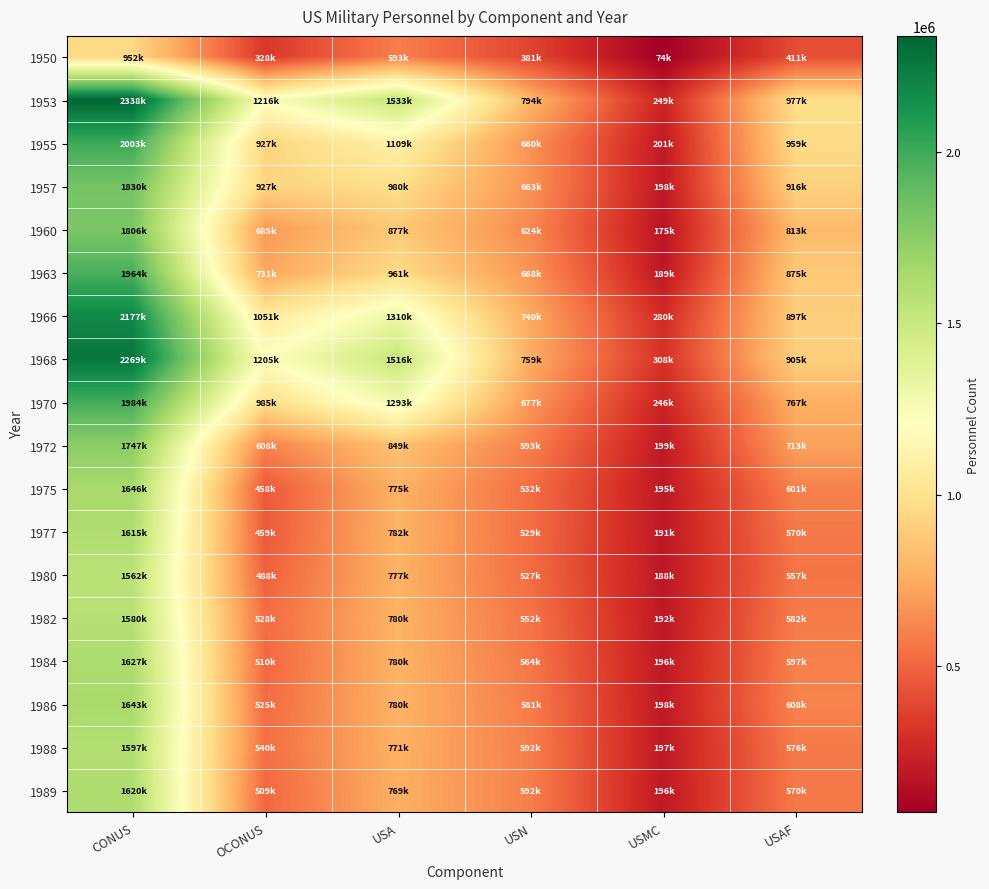

Reading right to left, extract all data points from this chart.

1950: USAF=411277	USMC=74279	USN=381538	USA=593167	OCONUS=328392	CONUS=952600
1953: USAF=977593	USMC=249219	USN=794440	USA=1533815	OCONUS=1216688	CONUS=2338379
1955: USAF=959487	USMC=201579	USN=660254	USA=1109543	OCONUS=927851	CONUS=2003012
1957: USAF=916729	USMC=198023	USN=663067	USA=980250	OCONUS=927537	CONUS=1830532
1960: USAF=813474	USMC=175919	USN=624895	USA=877749	OCONUS=685582	CONUS=1806455
1963: USAF=875466	USMC=189937	USN=668626	USA=961211	OCONUS=731045	CONUS=1964195
1966: USAF=897778	USMC=280641	USN=740646	USA=1310144	OCONUS=1051893	CONUS=2177316
1968: USAF=905314	USMC=308138	USN=759163	USA=1516973	OCONUS=1205695	CONUS=2269769
1970: USAF=767287	USMC=246153	USN=677152	USA=1293276	OCONUS=985913	CONUS=1984076
1972: USAF=713718	USMC=199624	USN=593135	USA=849824	OCONUS=608329	CONUS=1747972
1975: USAF=601541	USMC=195683	USN=532270	USA=775301	OCONUS=458261	CONUS=1646534
1977: USAF=570695	USMC=191707	USN=529895	USA=782246	OCONUS=459385	CONUS=1615158
1980: USAF=557969	USMC=188469	USN=527352	USA=777036	OCONUS=488726	CONUS=1562100
1982: USAF=582845	USMC=192380	USN=552996	USA=780391	OCONUS=528484	CONUS=1580128
1984: USAF=597125	USMC=196214	USN=564638	USA=780180	OCONUS=510730	CONUS=1627427
1986: USAF=608199	USMC=198814	USN=581119	USA=780980	OCONUS=525328	CONUS=1643784
1988: USAF=576446	USMC=197350	USN=592570	USA=771847	OCONUS=540588	CONUS=1597625
1989: USAF=570880	USMC=196956	USN=592652	USA=769741	OCONUS=509873	CONUS=1620356